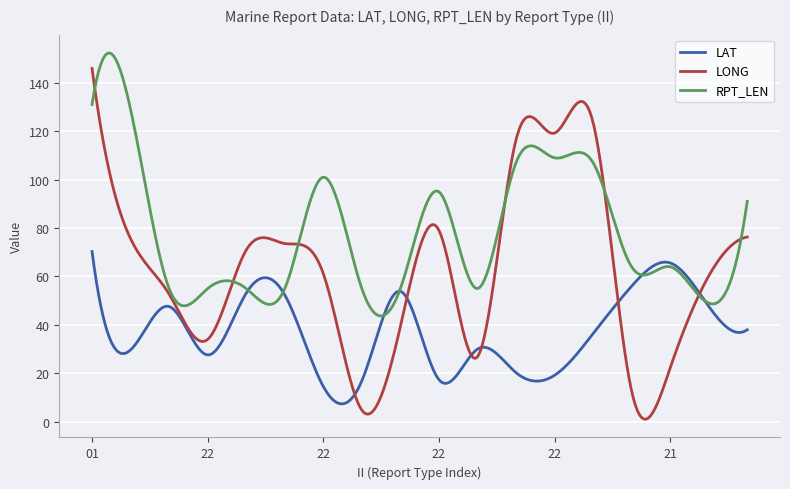

Which series has the largest total across all categories?

RPT_LEN